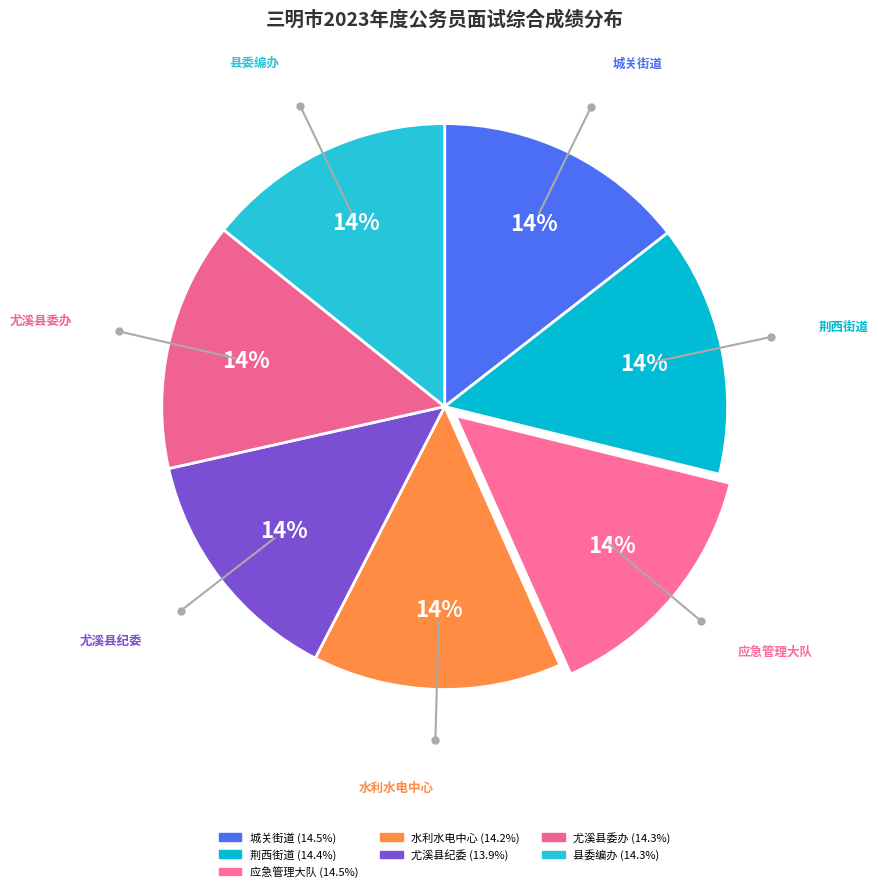

To the nearest percent, what percentage of the pie is 县委编办?

14%